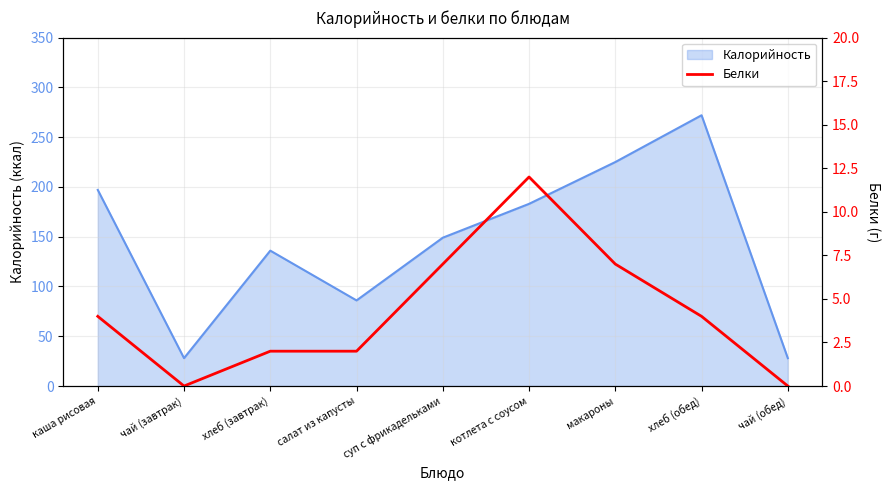

Reading left to right, what are all the values shown in this chart?

каша рисовая=4	чай (завтрак)=0	хлеб (завтрак)=2	салат из капусты=2	суп с фрикадельками=7	котлета с соусом=12	макароны=7	хлеб (обед)=4	чай (обед)=0